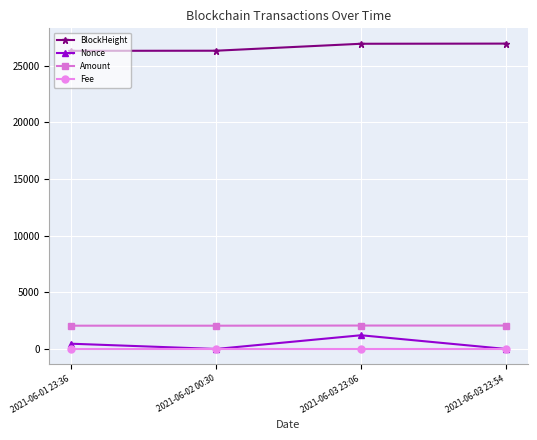

True or false: Nonce has more than 1 points higher than both neighbors.

False